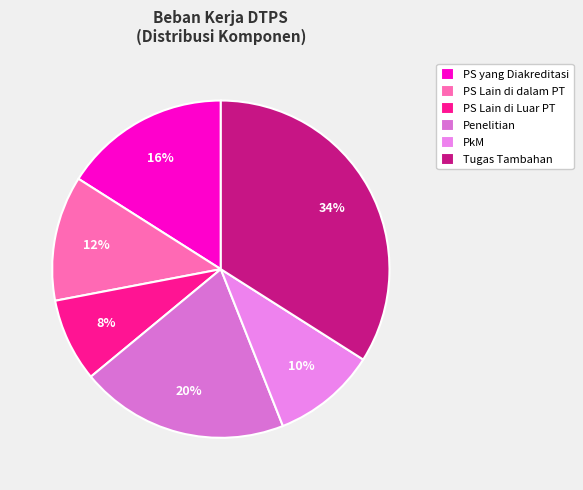

Is the sum of PS Lain di Luar PT and PS yang Diakreditasi greater than half?

No